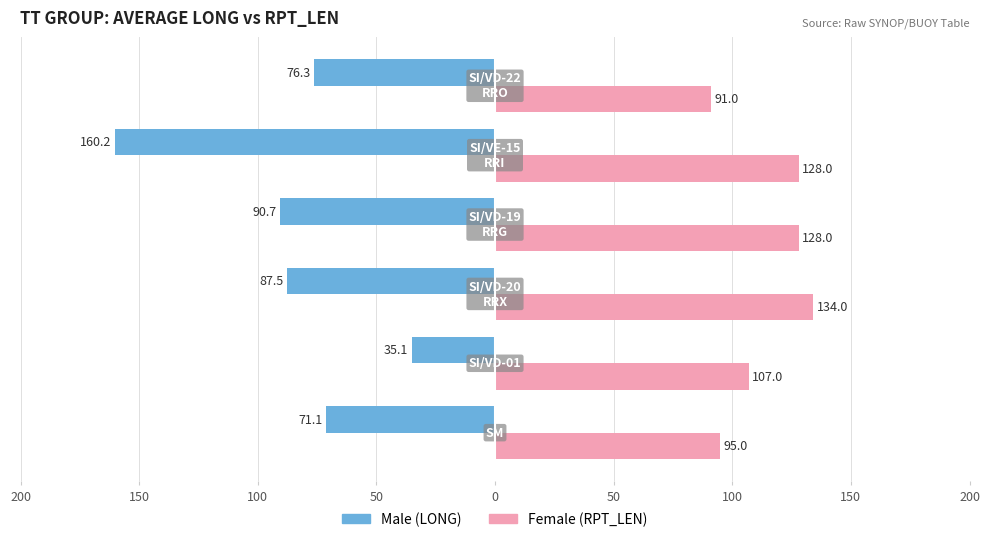

How many groups of bars are there?

6